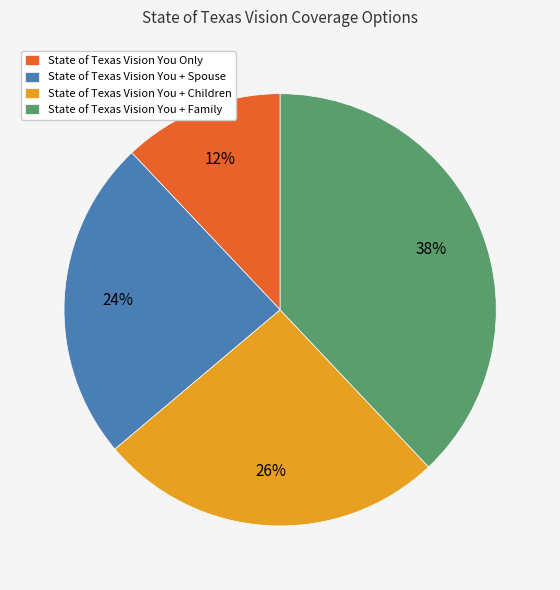

Combined, do State of Texas Vision You + Family and State of Texas Vision You + Children account for over 50%?

Yes